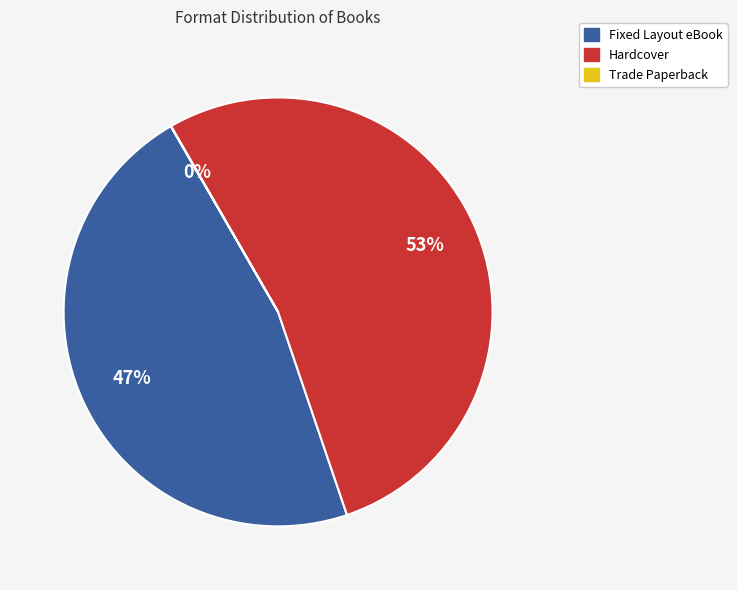

Does any single category account for the majority?

Yes